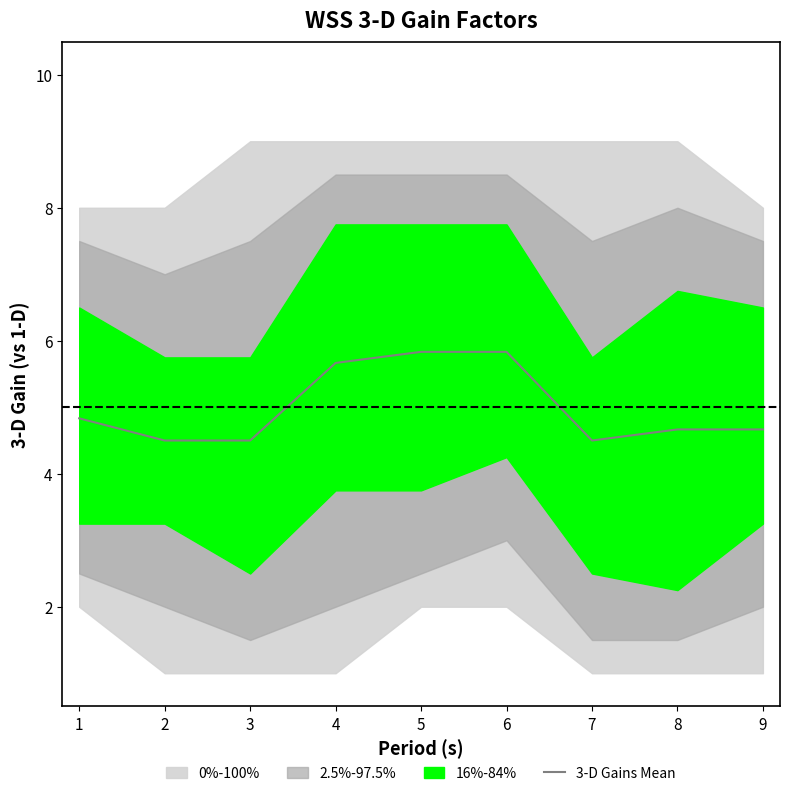

The 3-D Gains Mean series shows 2.3 at 4. True or false?

False